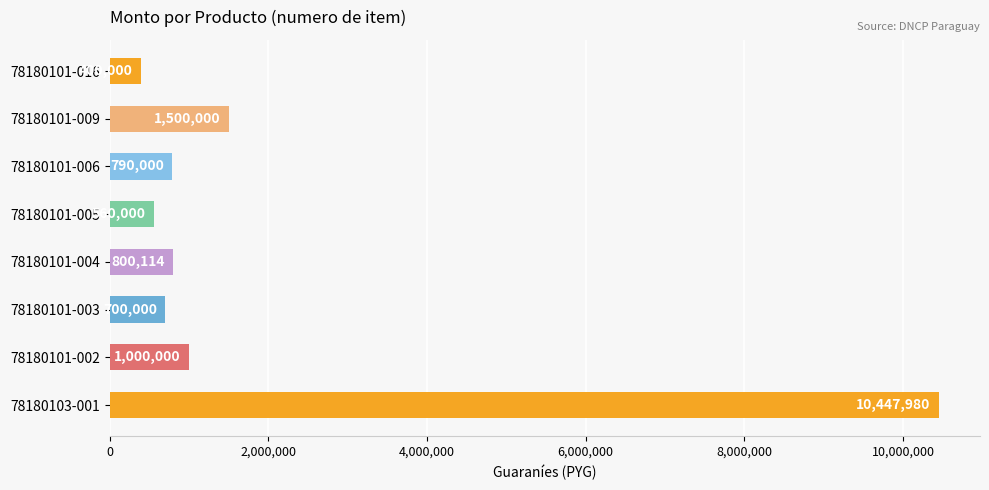

Between 78180101-002 and 78180103-001, which is larger?

78180103-001